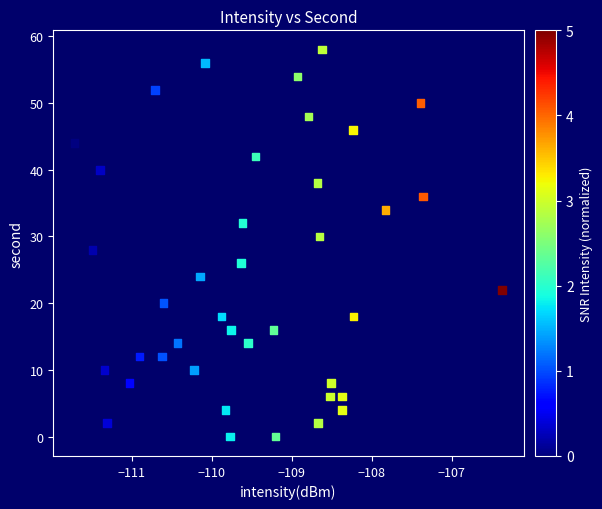

What is the range of Y values (max minus min)?

58